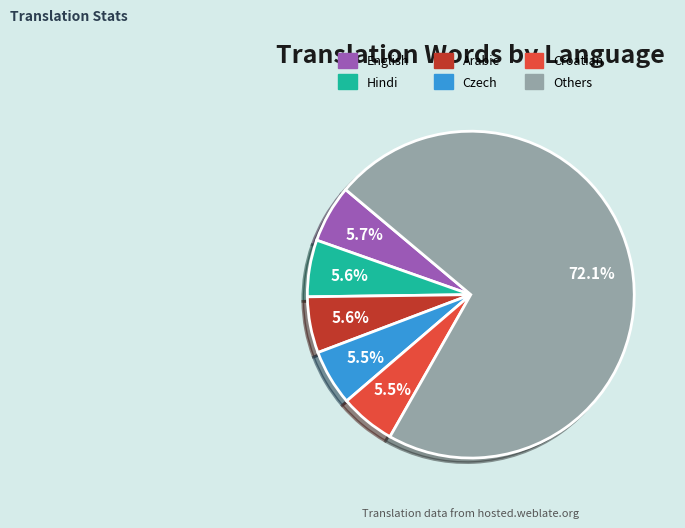

Which category has the biggest portion of the pie?

Others